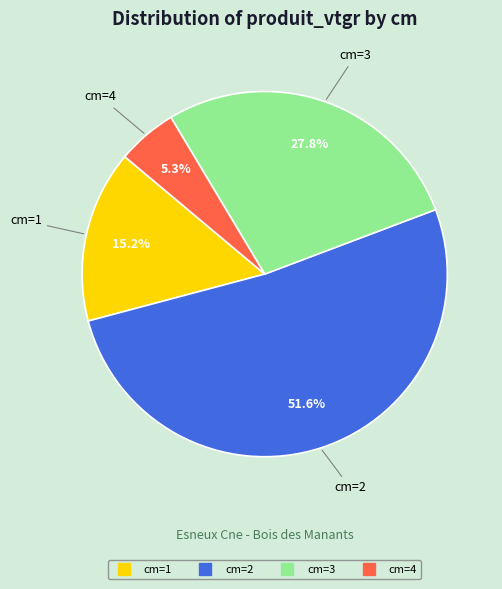

Does any single category account for the majority?

Yes